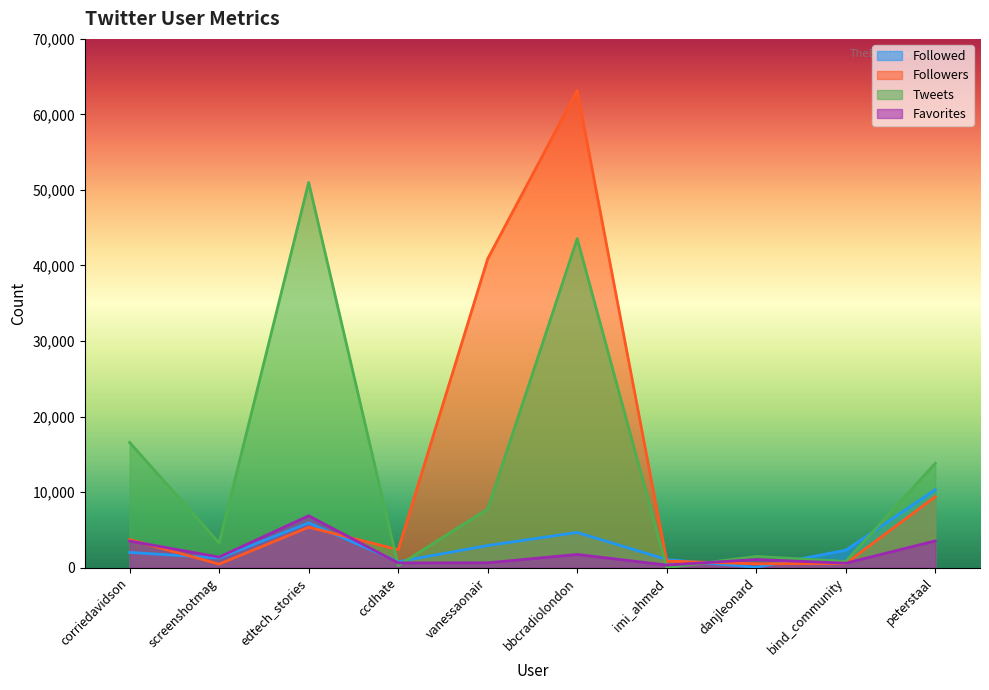

Does the chart have visible grid lines?

No